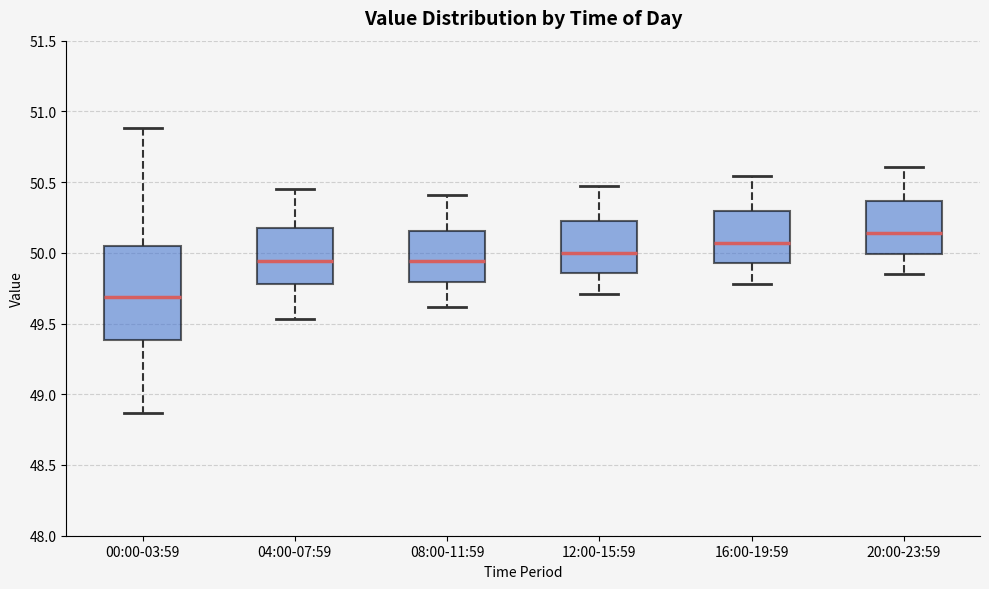

Which box is the tallest, from its lower edge to its upper edge?

00:00-03:59